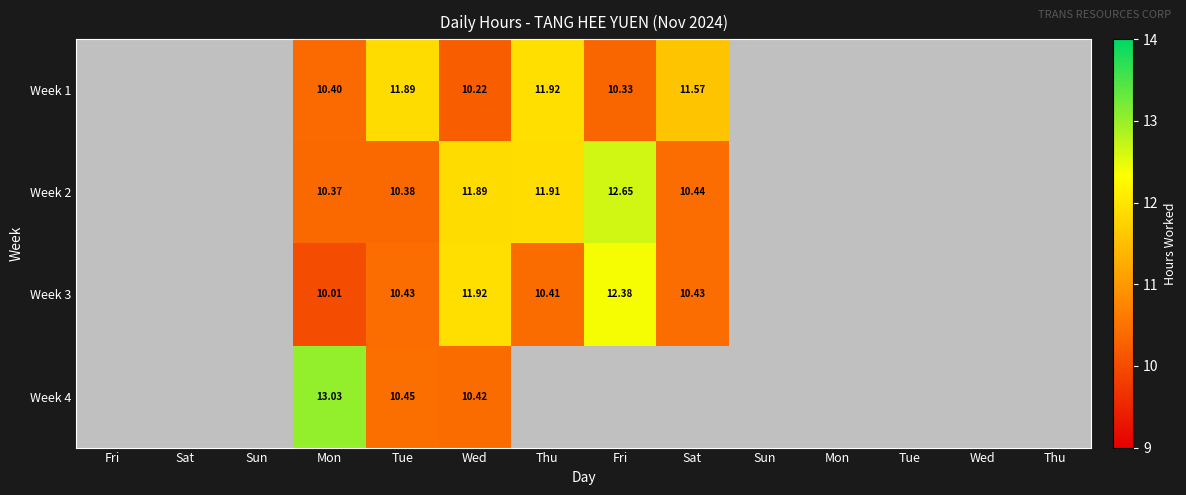

Between Fri and Tue, which is larger?

Tue